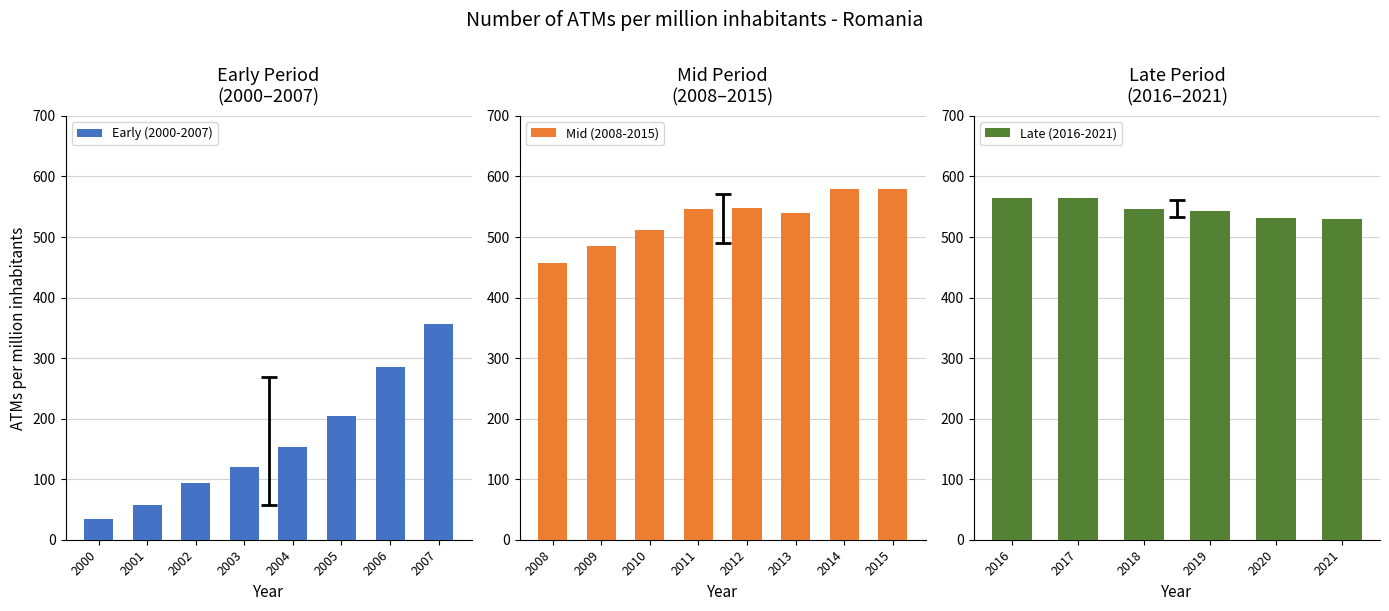

What is the lowest value of the 2000-2007 series?

33.5